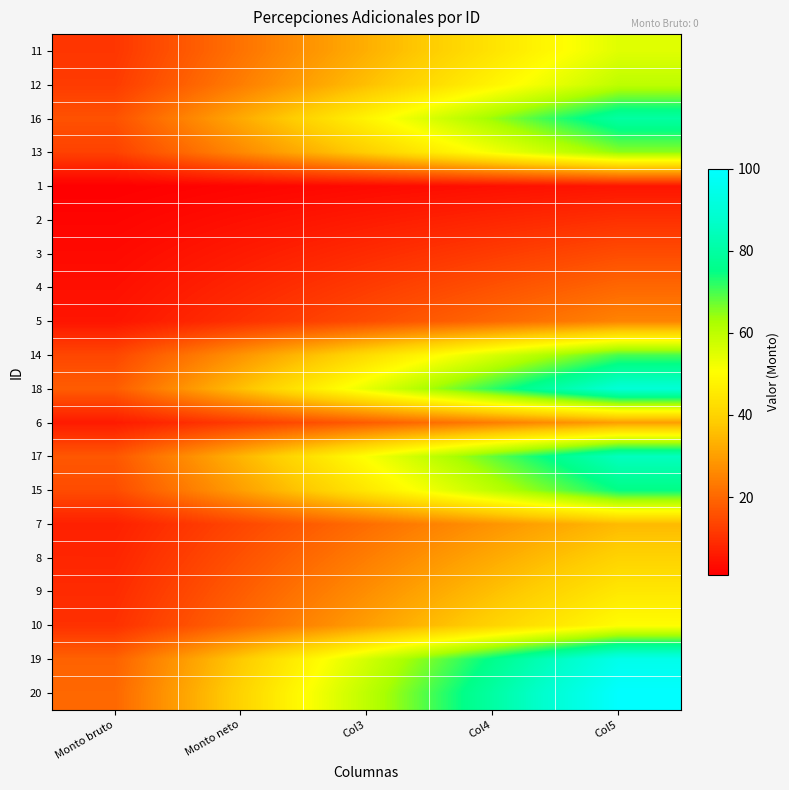

What is the spread (max minus min) of values at Col3?

57